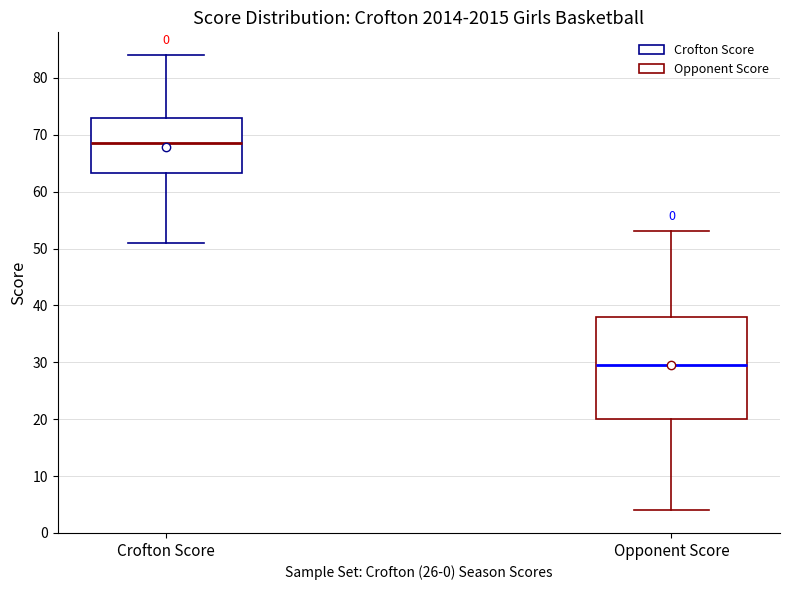

Where is the lower edge of the box for Crofton Score on the y-axis? The values are not printed on the chart, so give them approximately, as read against the axis.

63